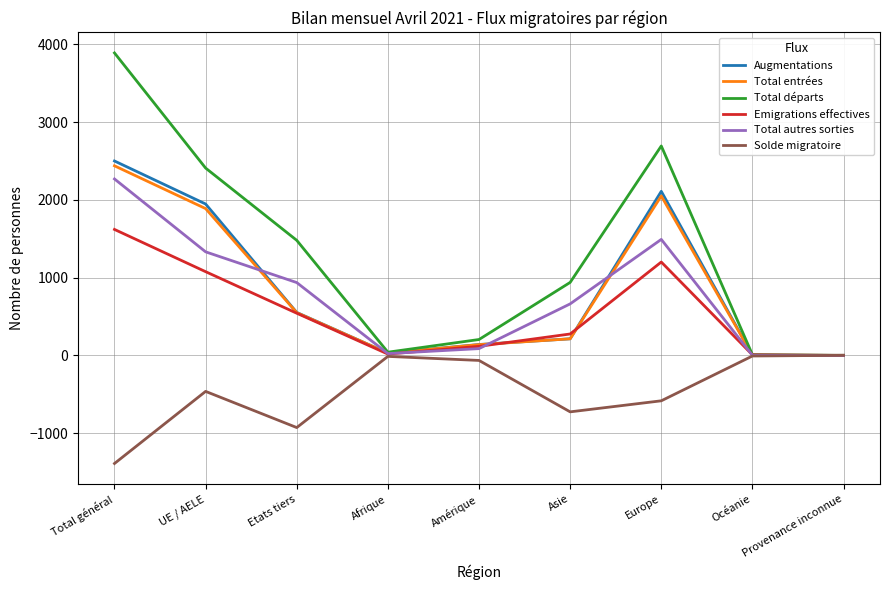

In Total départs, how many points are lower than both neighbors (excluding endpoints)?

1